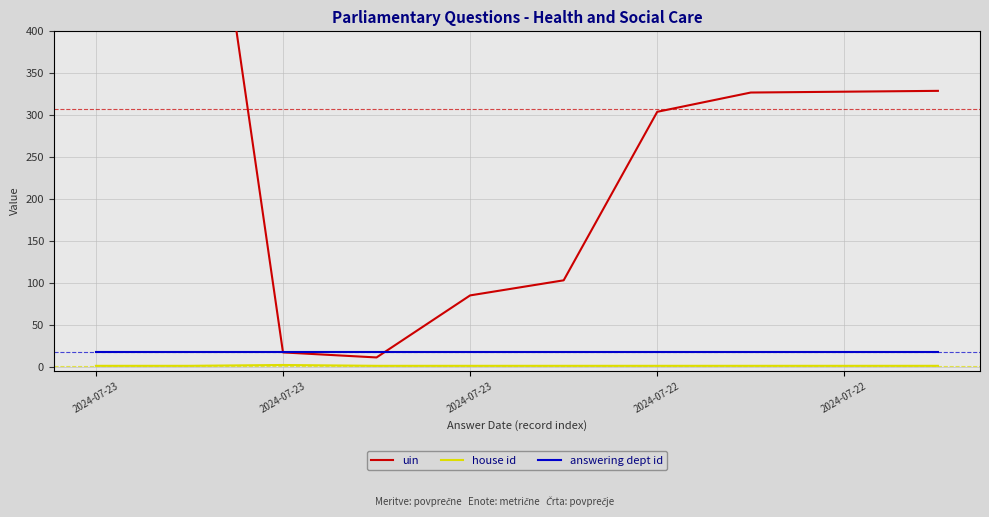

Which series changed the most between 2024-07-23 and 2024-07-23?

uin